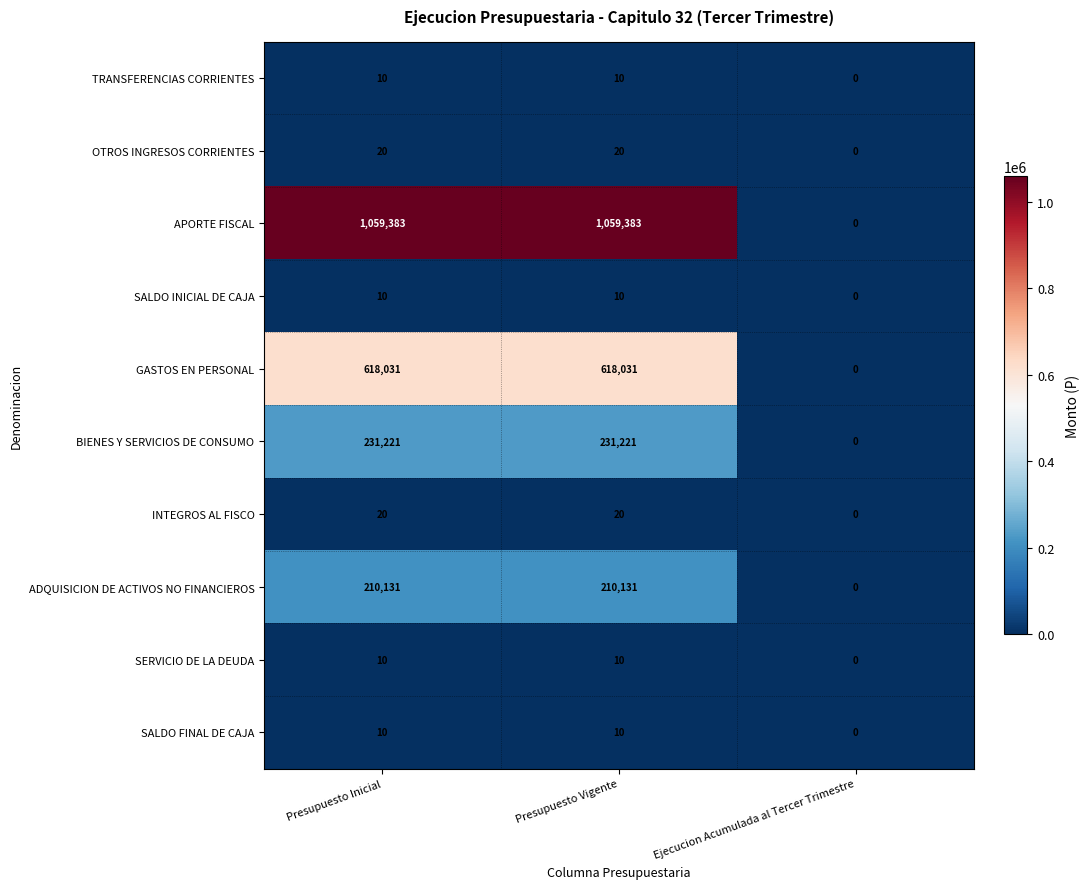

Which series changed the most between Presupuesto Inicial and Ejecucion Acumulada al Tercer Trimestre?

APORTE FISCAL